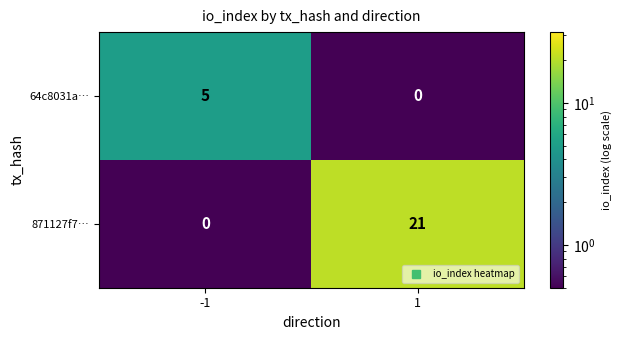

What is the highest value of the 64c8031a… series?

5